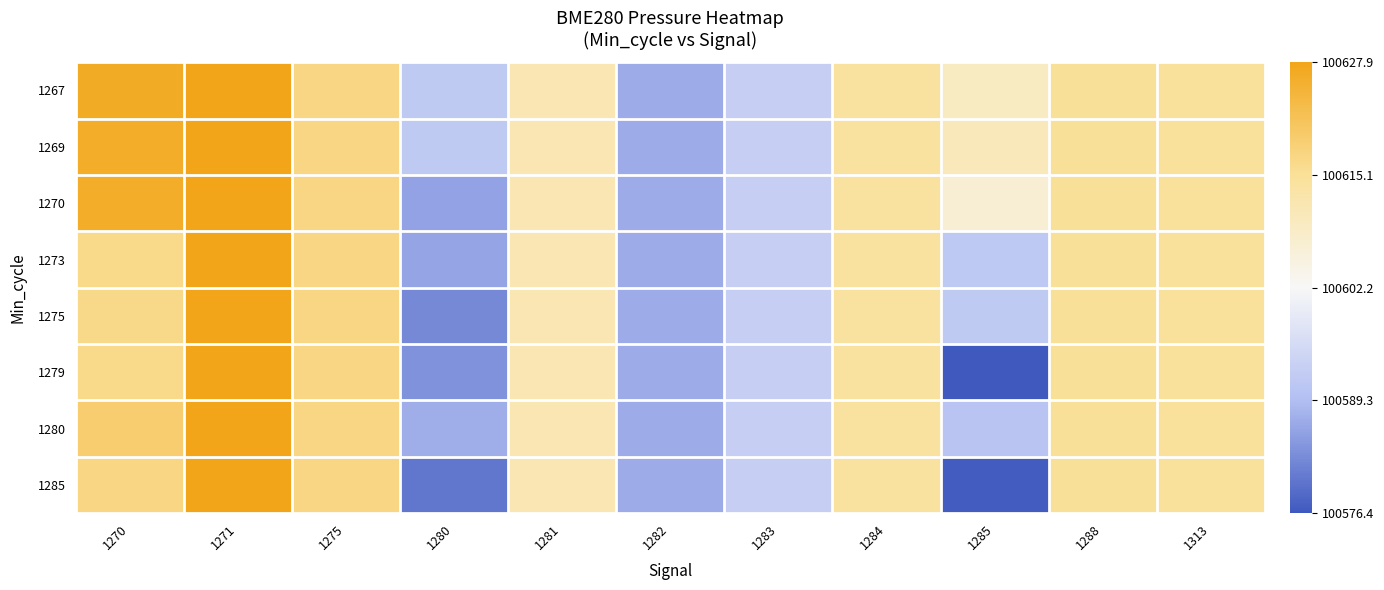

Which series changed the most between 1280 and 1282?

1285